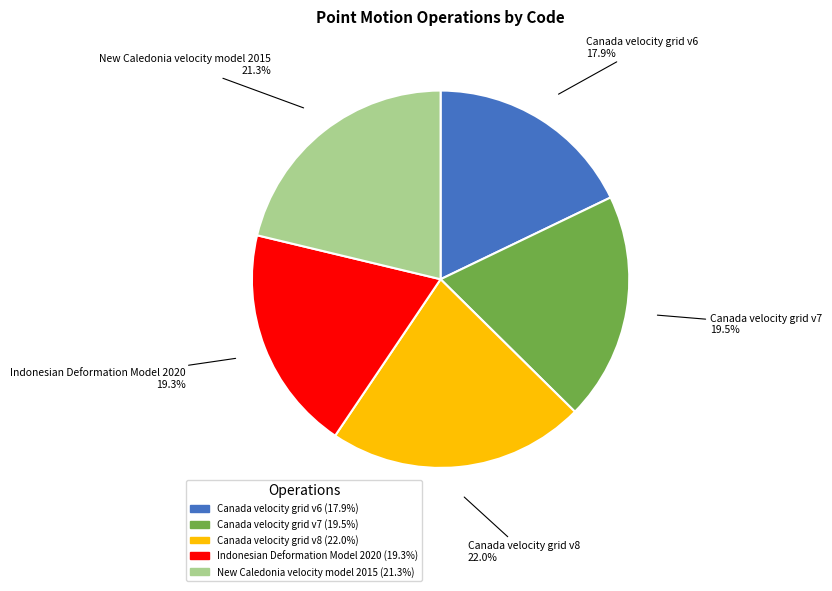

Is Indonesian Deformation Model 2020 the majority of the pie?

No